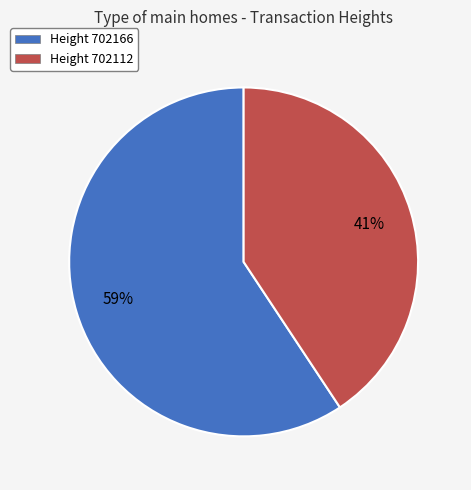

To the nearest percent, what is the combined percentage of Height 702112 and Height 702166?

100%